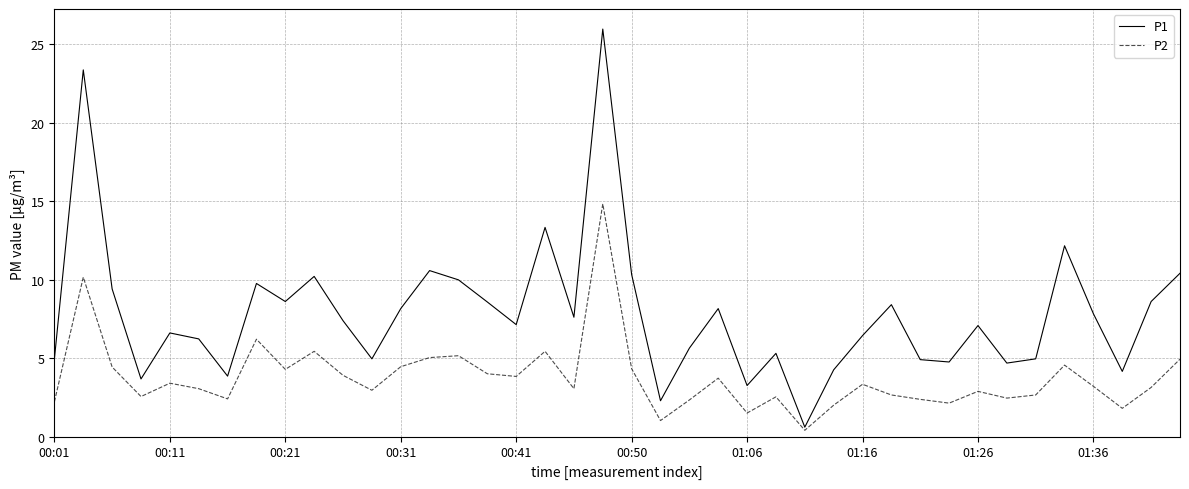

Rank the series by their average value, from lowest to highest.

P2, P1